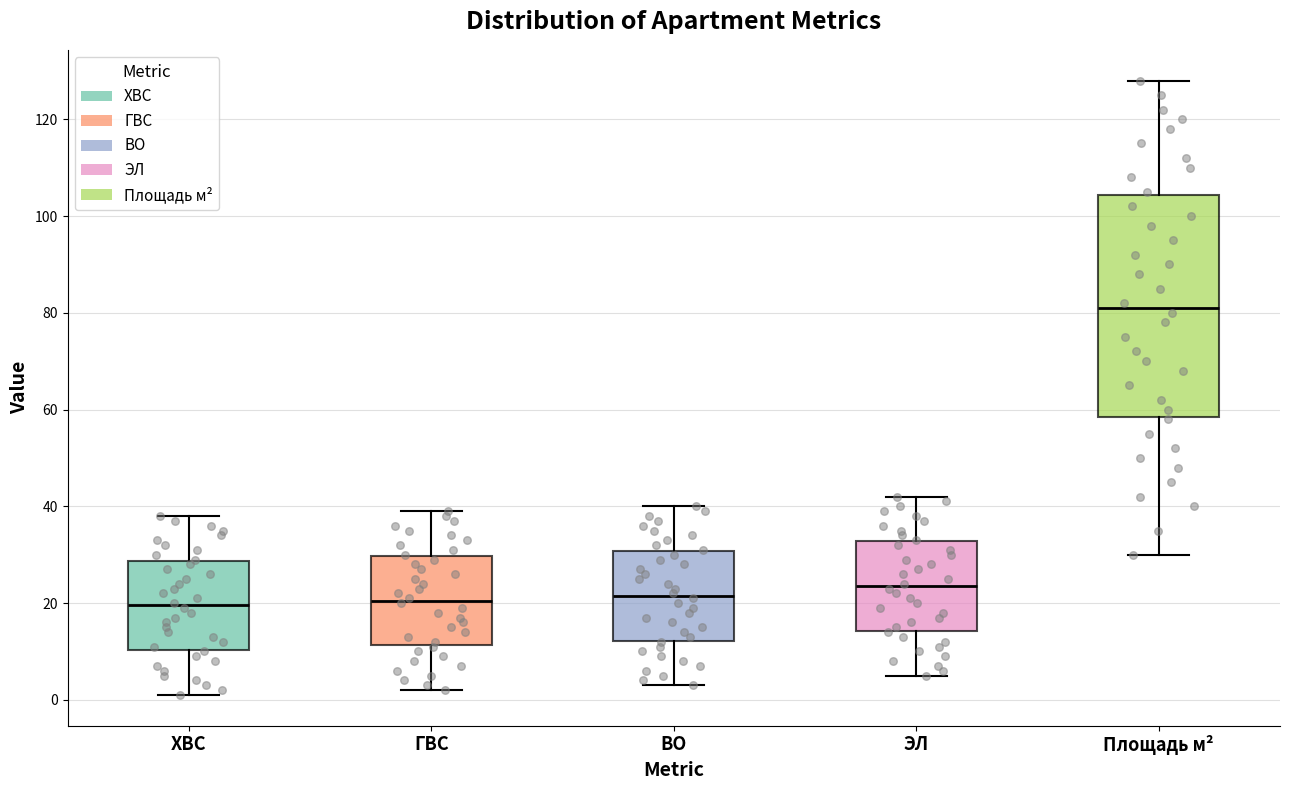

Reading left to right, read every box against the y-axis: the position of its median line, the range the box covers, and the ends of its whiskers. The values are not printed on the chart, so give them approximately, as read against the axis.

ХВС: median 20, box 10 to 28, whiskers 2 to 38
ГВС: median 20, box 12 to 30, whiskers 2 to 40
ВО: median 22, box 12 to 30, whiskers 4 to 40
ЭЛ: median 24, box 14 to 32, whiskers 6 to 42
Площадь м²: median 82, box 58 to 104, whiskers 30 to 128